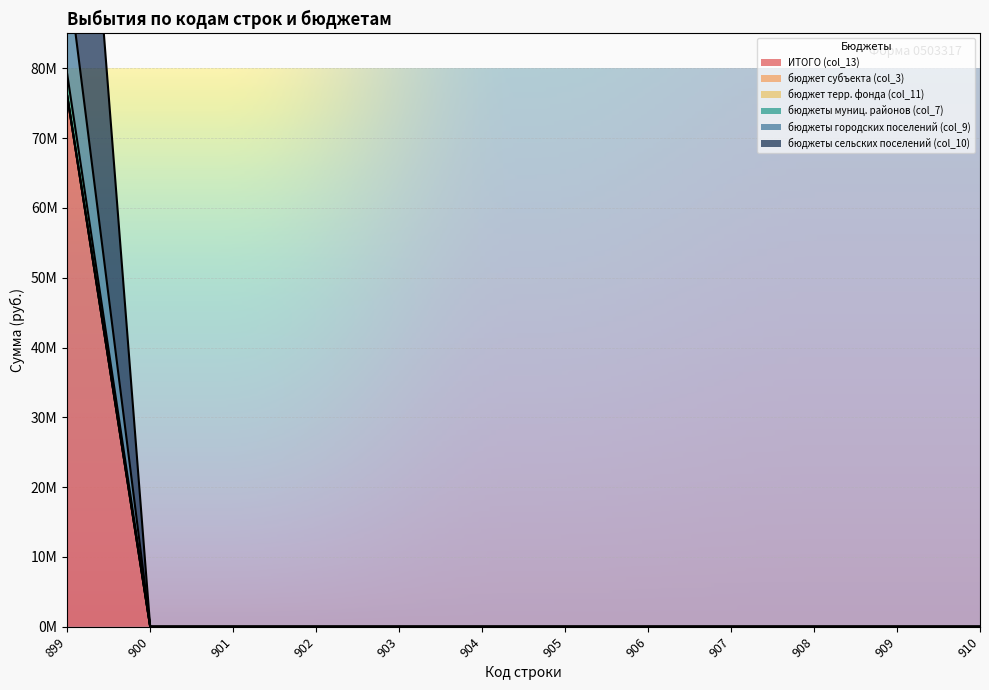

How many data points does each series have?

12